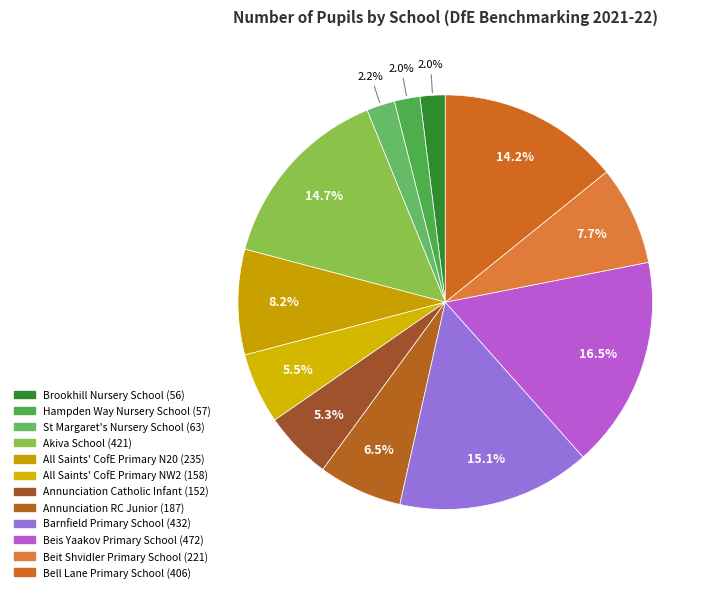

What percentage is the Beit Shvidler Primary School slice, to the nearest percent?

8%